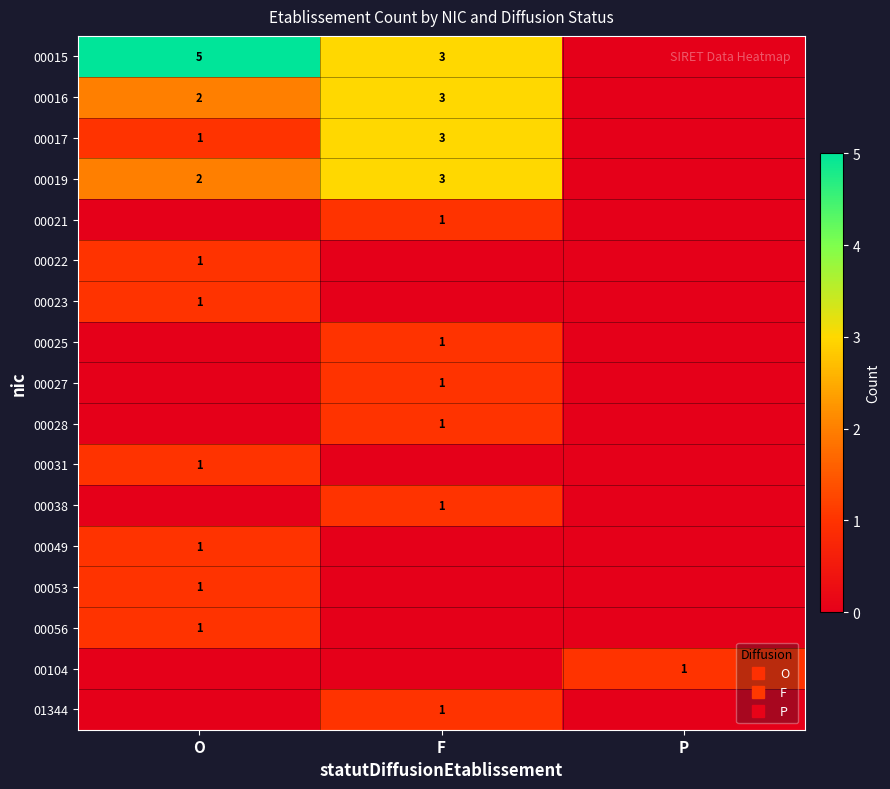

Where does the 00017 series first go above 1?

F